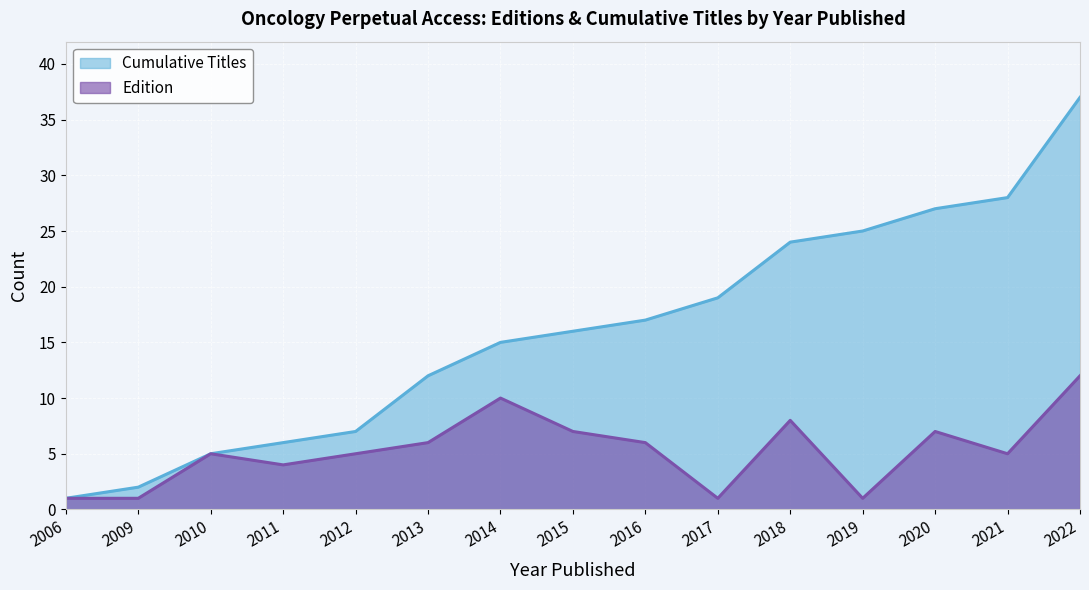

Which category has the lowest value across all series?

2006